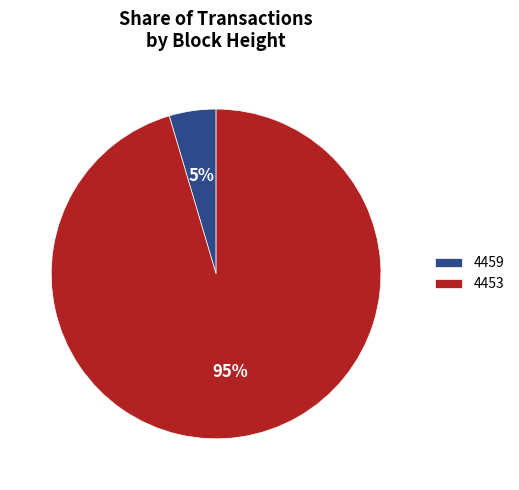

Between 4453 and 4459, which is larger?

4453